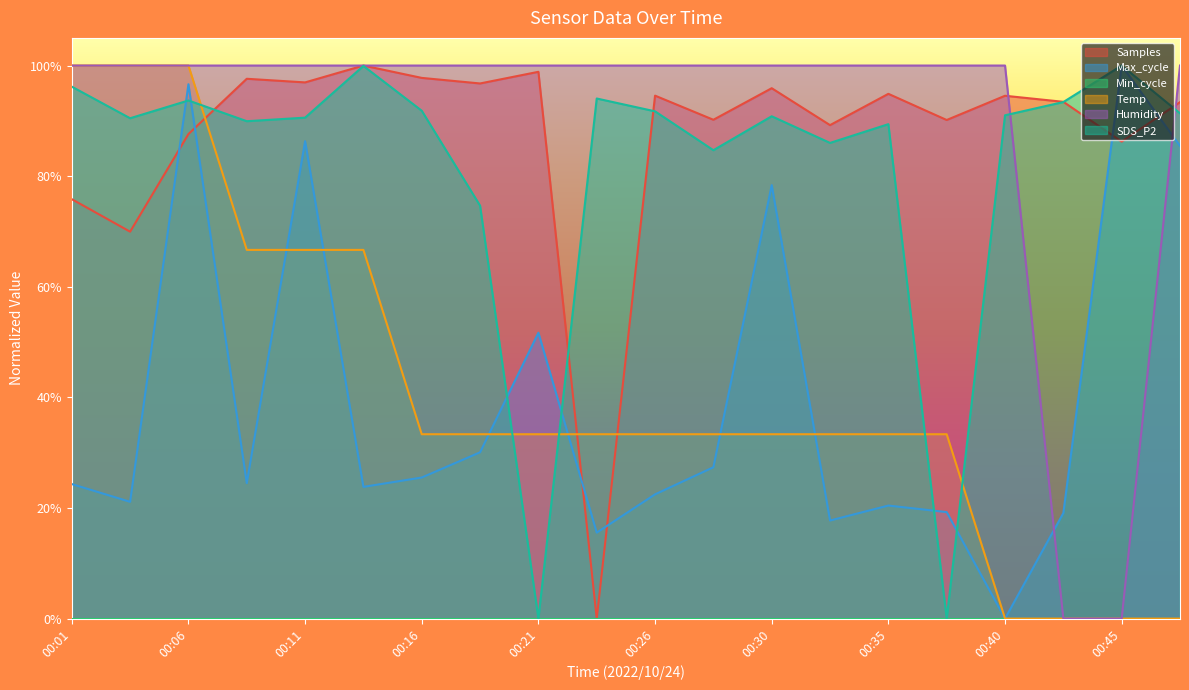

Does the chart display data point markers on the line(s)?

No